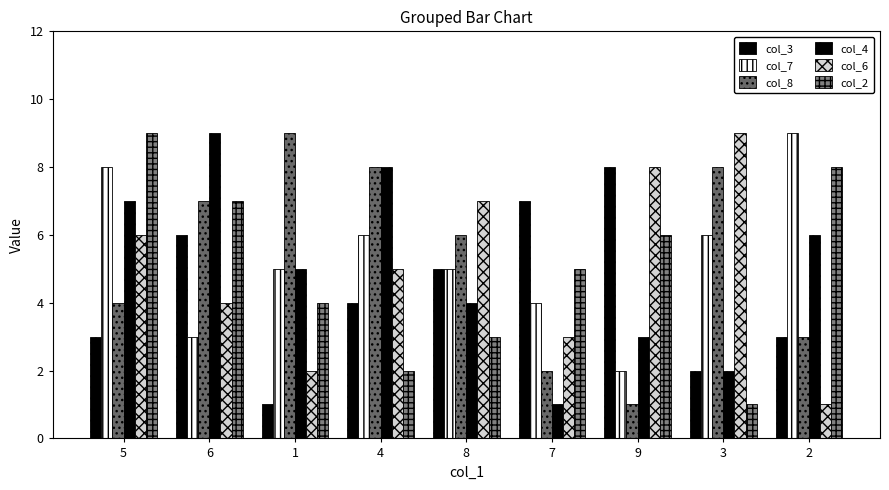

Count the number of categories in the chart.

9